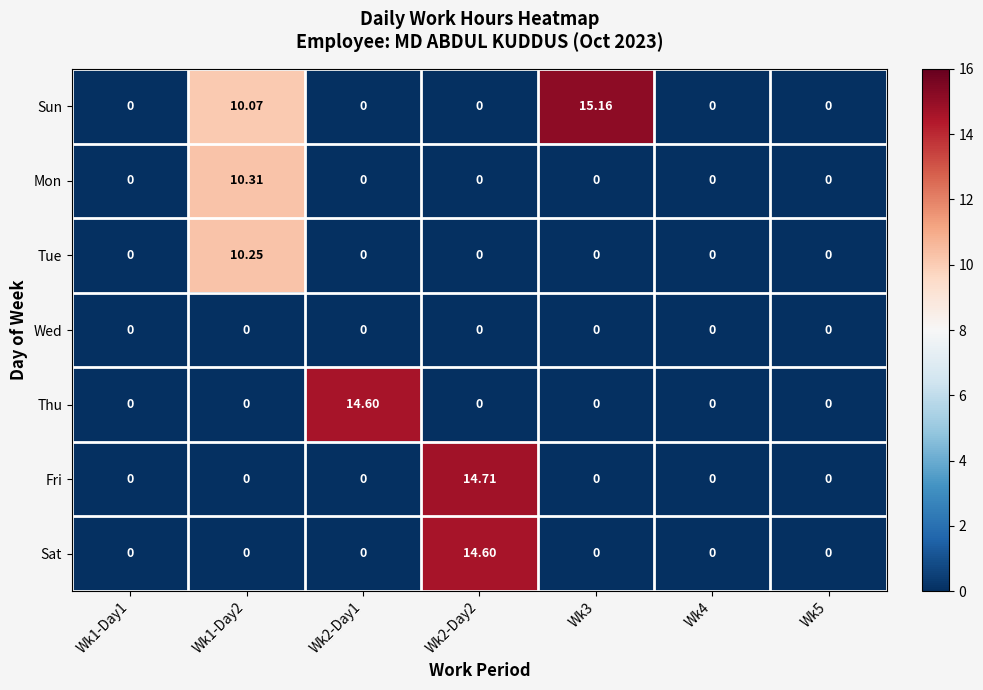

How many series are shown in this chart?

7